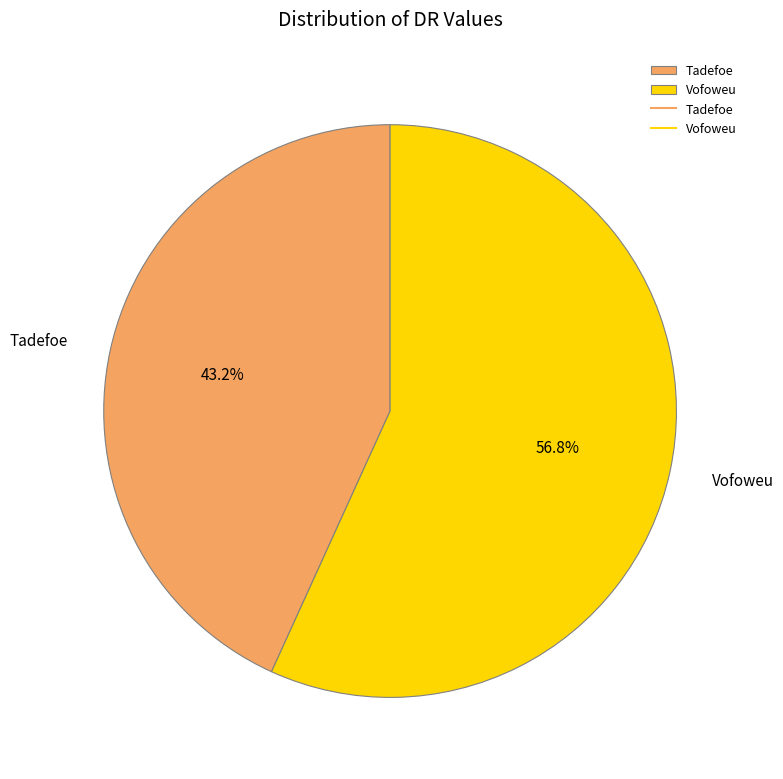

Which slice represents more than half of the pie?

Vofoweu